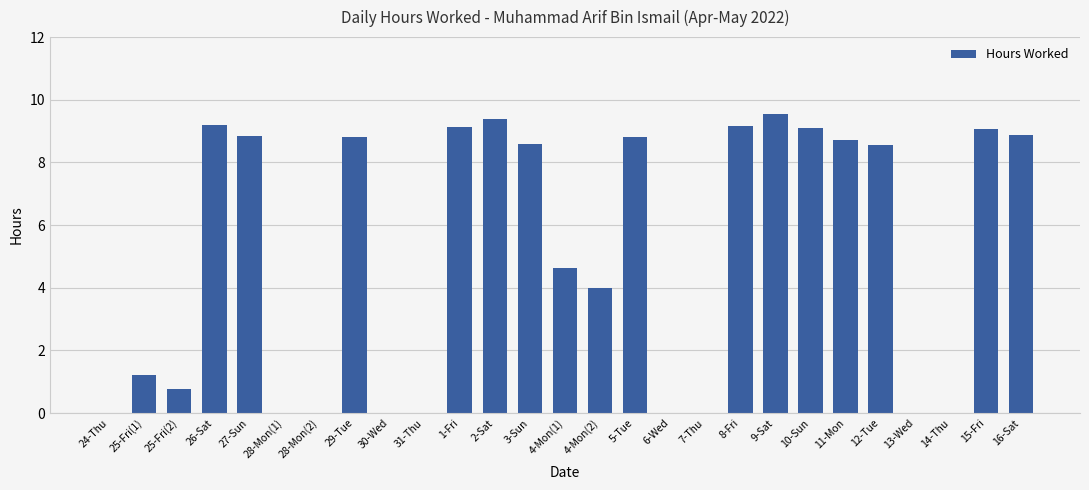

The value at 28-Mon(1) is 0.0. True or false?

True